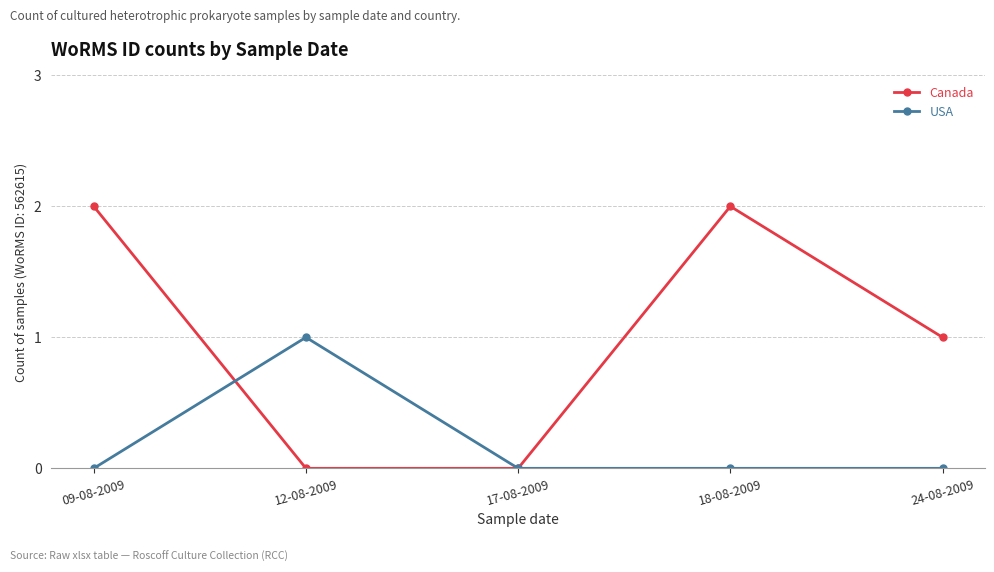

What is the spread (max minus min) of values at 24-08-2009?

1